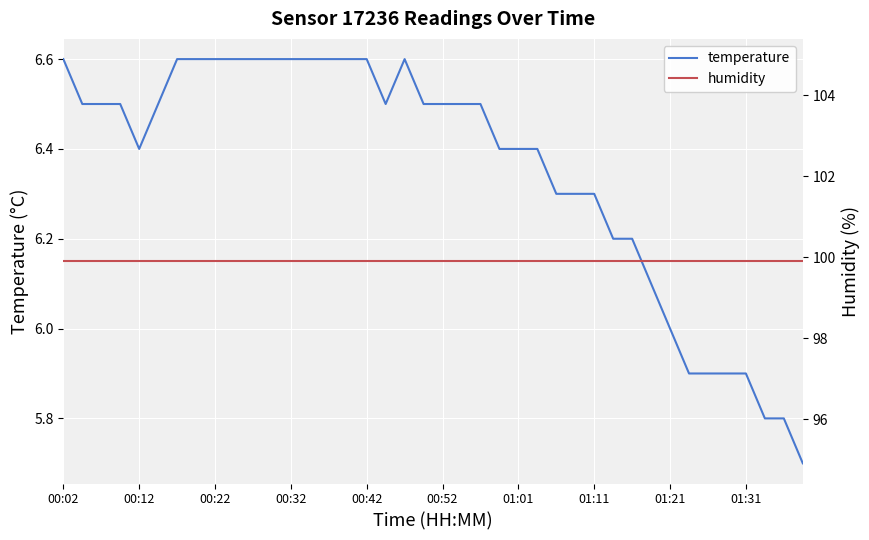

True or false: temperature and humidity cross at least once.

False